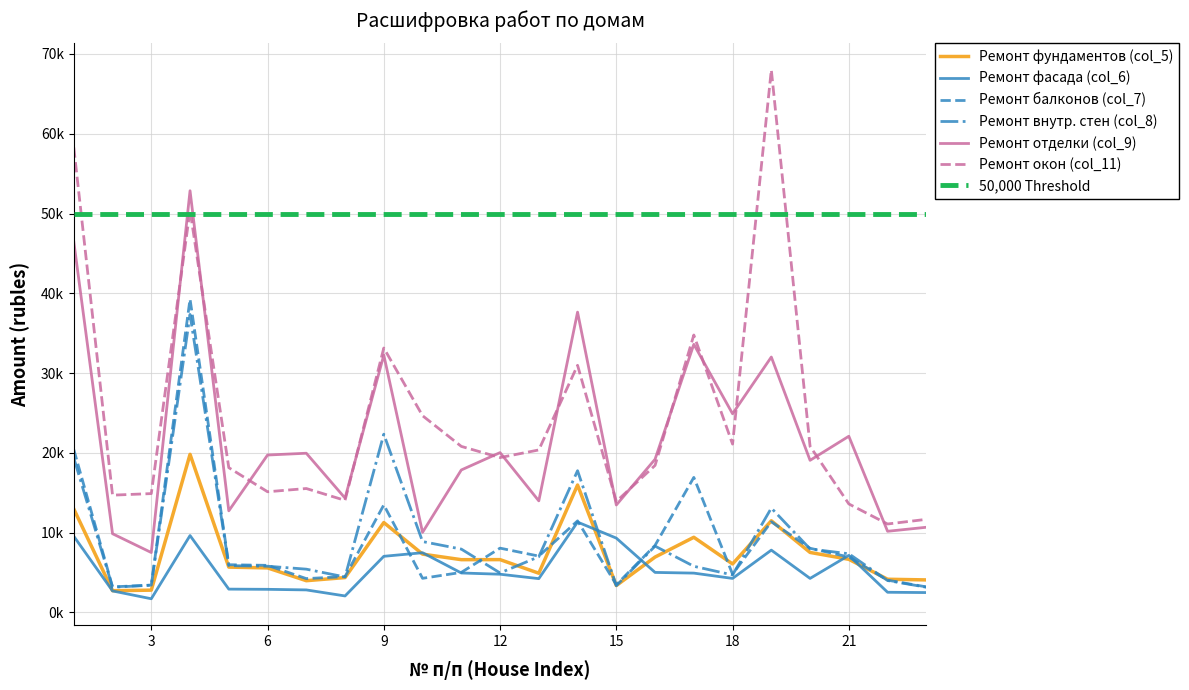

Where does the Ремонт фундамен-тов (col_5) series first go above 6600?

1